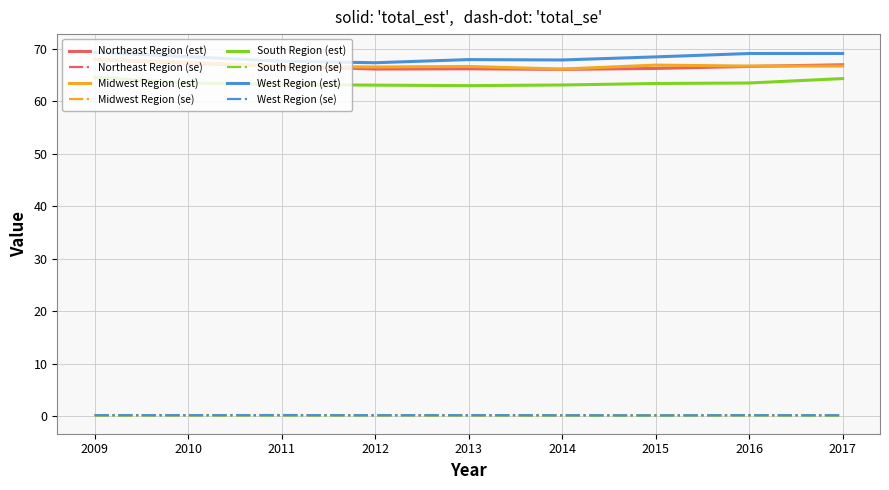

What is the spread (max minus min) of values at 2012?

67.2